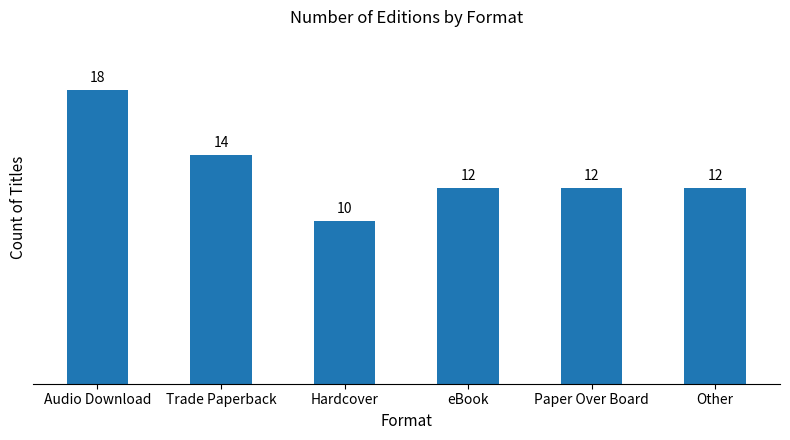

Does the chart contain stacked bars?

No